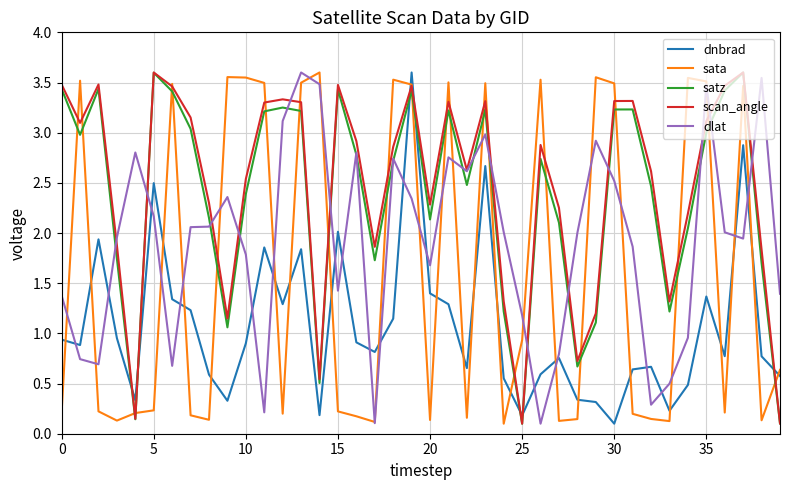

True or false: dnbrad and satz cross at least once.

True